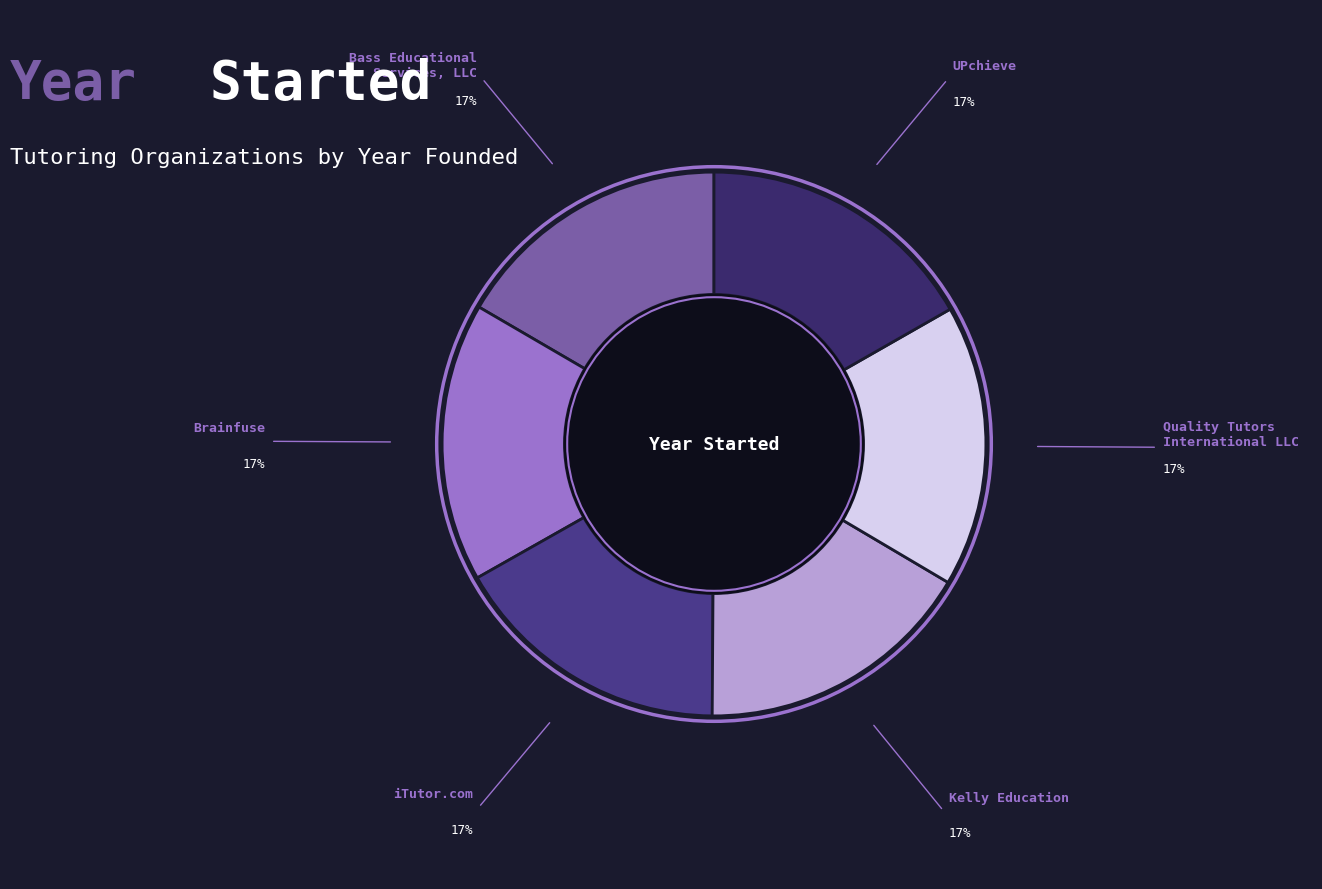

Does iTutor.com represent more than half of the total?

No